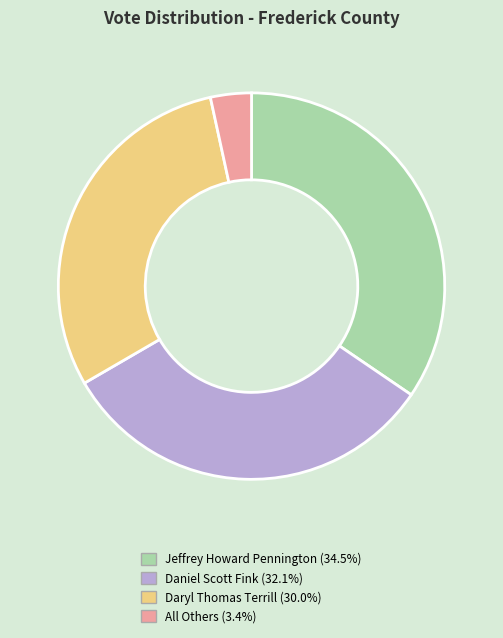

How many segments does this pie chart have?

4